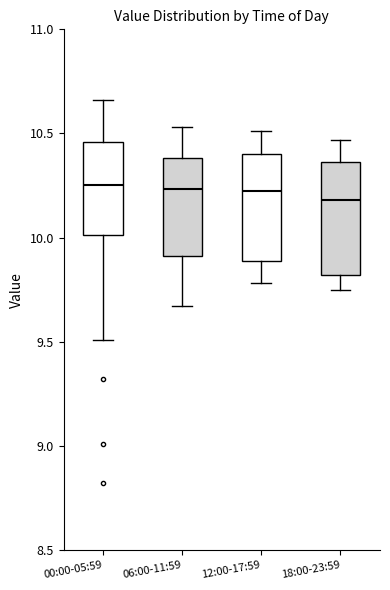

Reading left to right, transcribe this box plot: for each box, give where its median line is, the range the box spans, and where its two whiskers end, as read against the y-axis. The values are not printed on the chart, so give them approximately, as read against the axis.

00:00-05:59: median 10.25, box 10.00 to 10.45, whiskers 9.50 to 10.65
06:00-11:59: median 10.25, box 9.90 to 10.40, whiskers 9.65 to 10.55
12:00-17:59: median 10.25, box 9.90 to 10.40, whiskers 9.80 to 10.50
18:00-23:59: median 10.20, box 9.80 to 10.35, whiskers 9.75 to 10.45